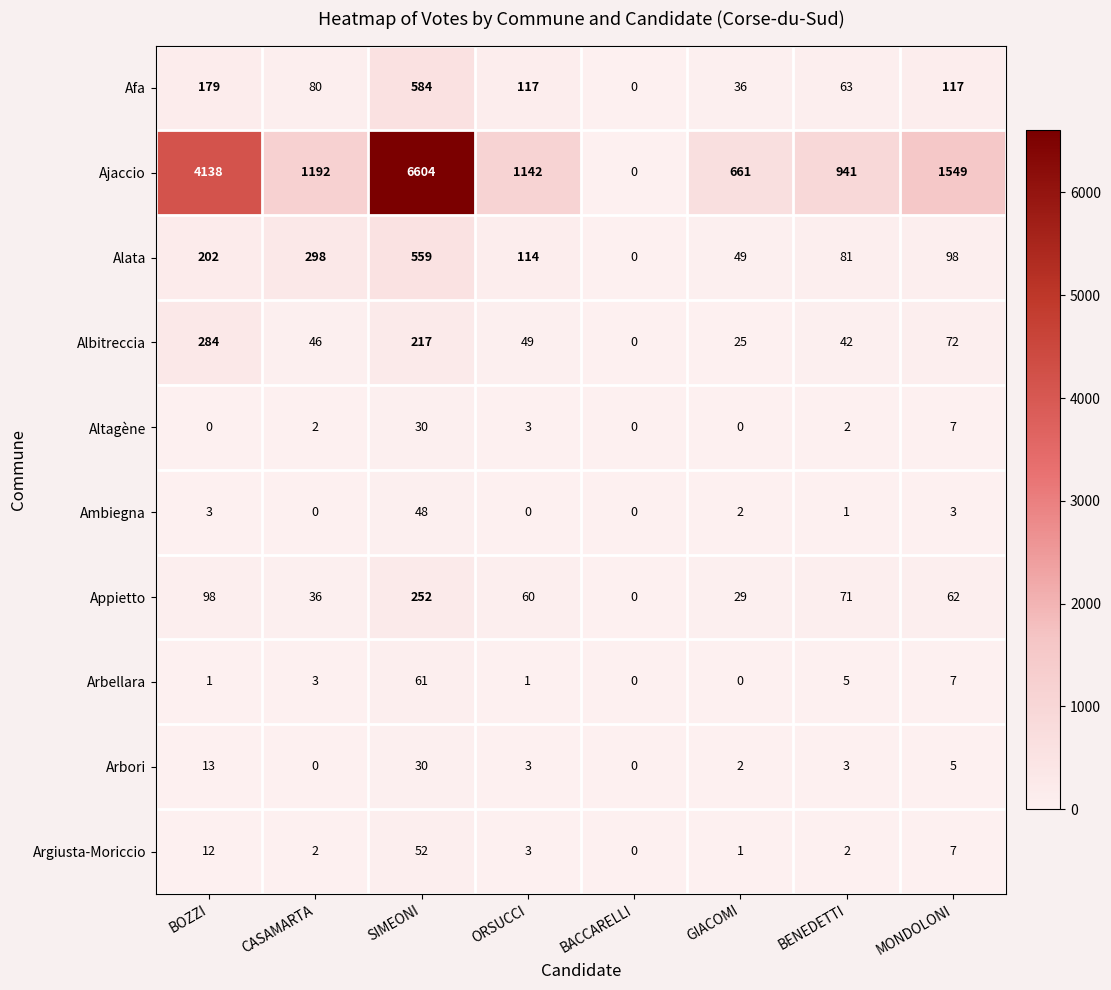

Which series has the largest total across all categories?

Ajaccio